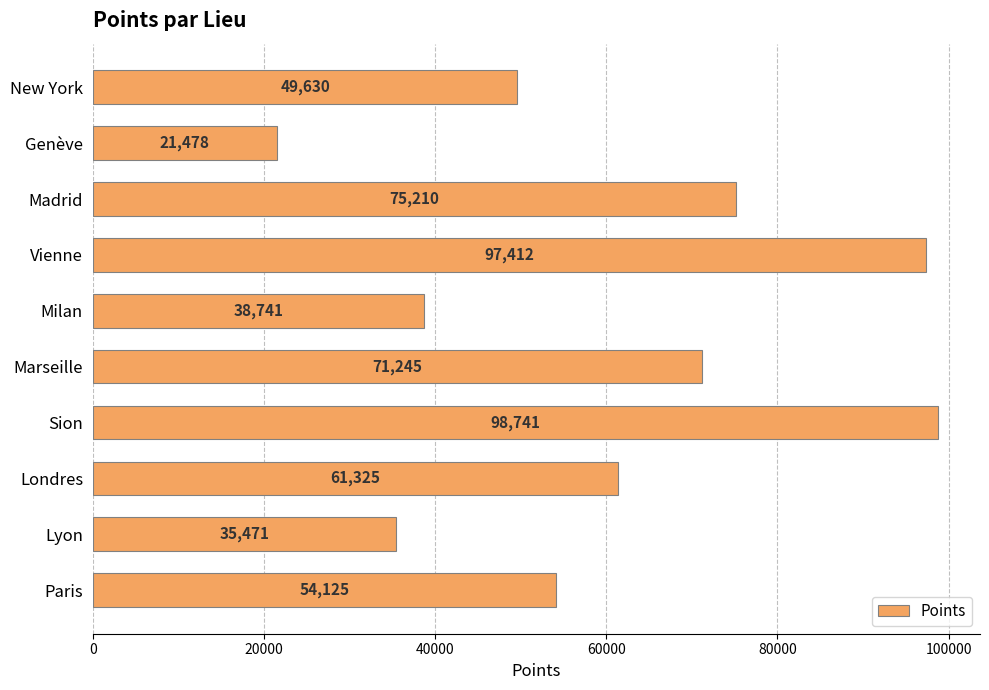

Rank the categories by value from highest to lowest.

Sion, Vienne, Madrid, Marseille, Londres, Paris, New York, Milan, Lyon, Genève